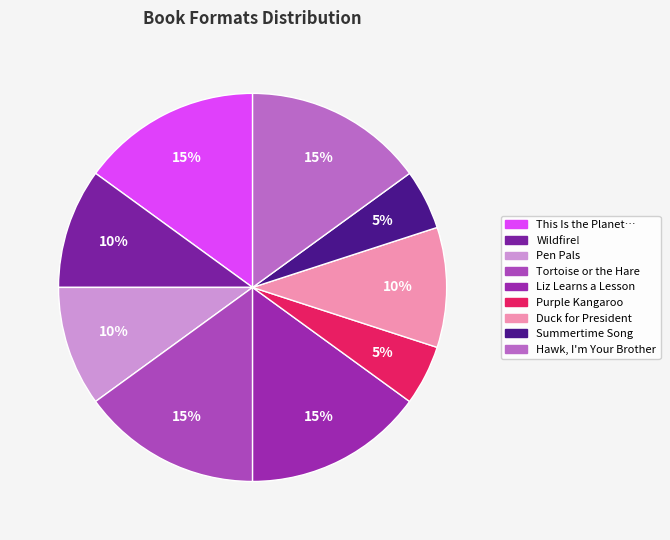

How many slices are in this pie chart?

9